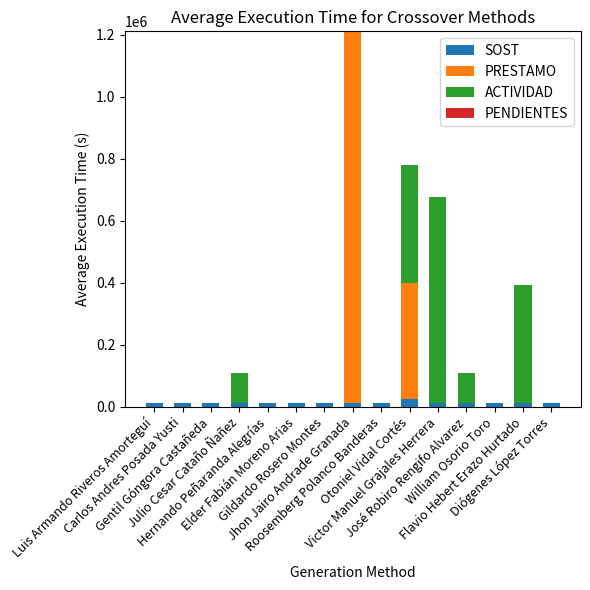

What is the sum of all SOST values?

188880